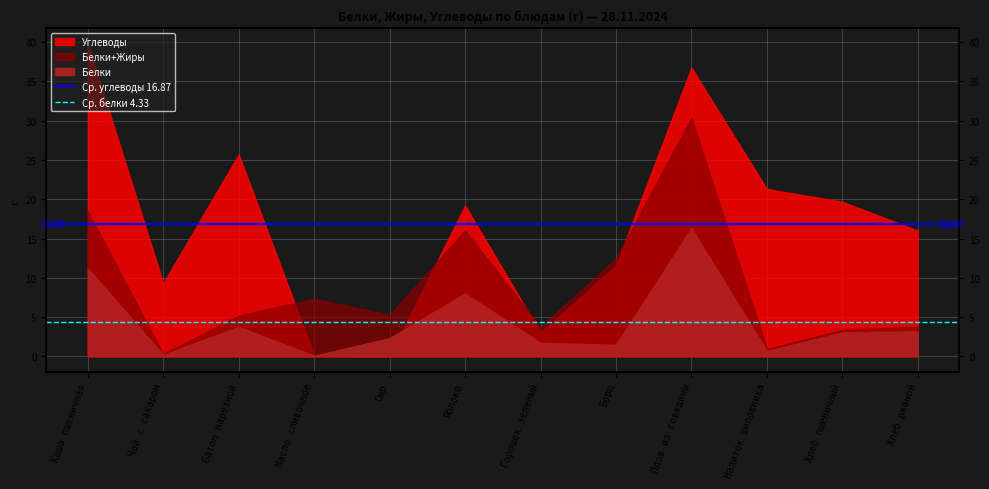

What is the sum of the Ср. белки 4.33 values at Каша пшеничная and Чай с сахаром?

8.7